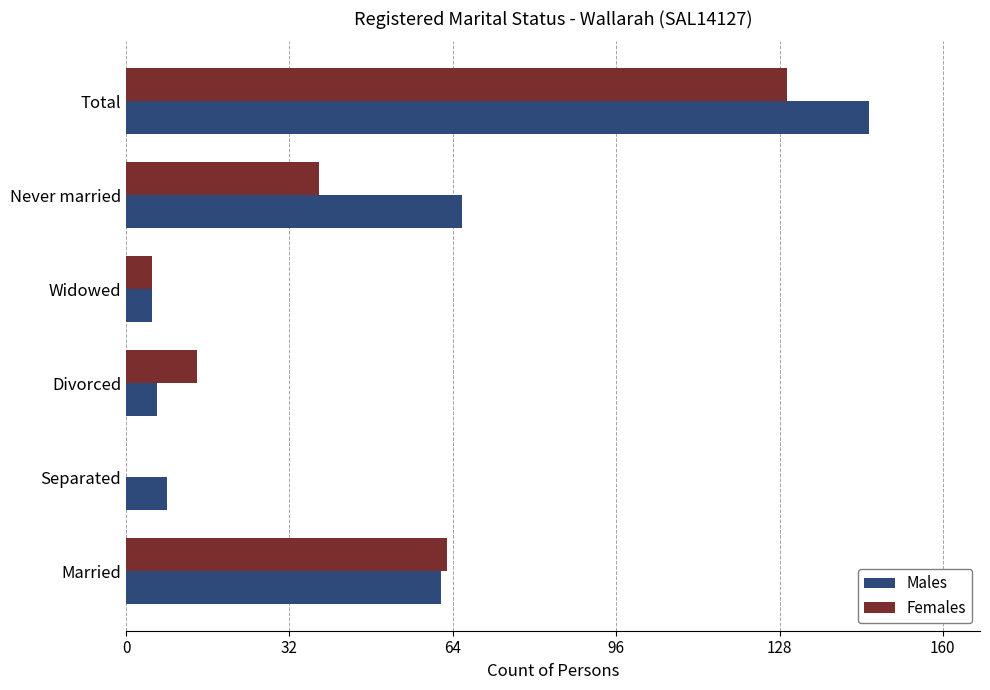

What is the greatest value displayed?

146